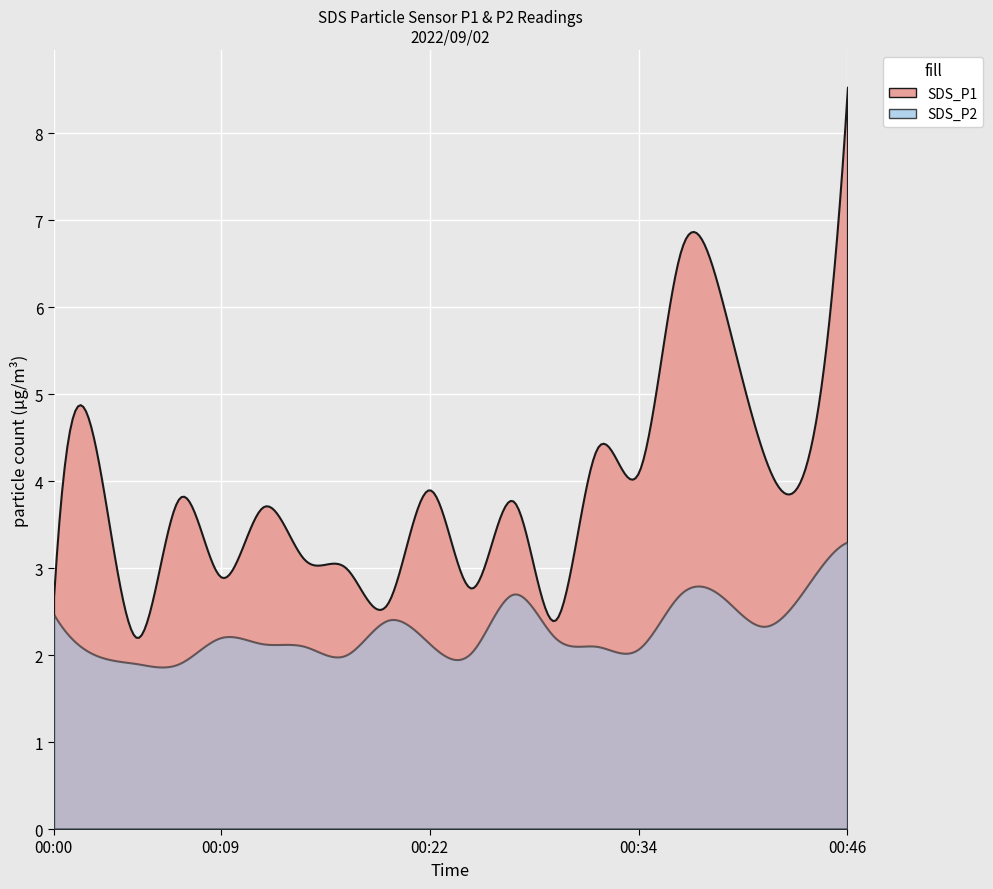

The SDS_P1 series shows 3.8 at 00:07. True or false?

True